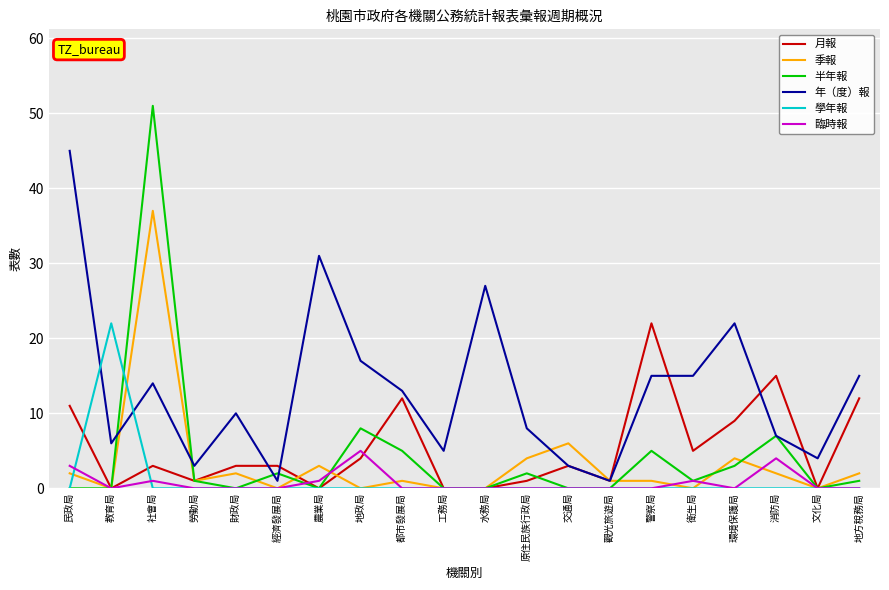

Where is the first local minimum for 季報?

教育局